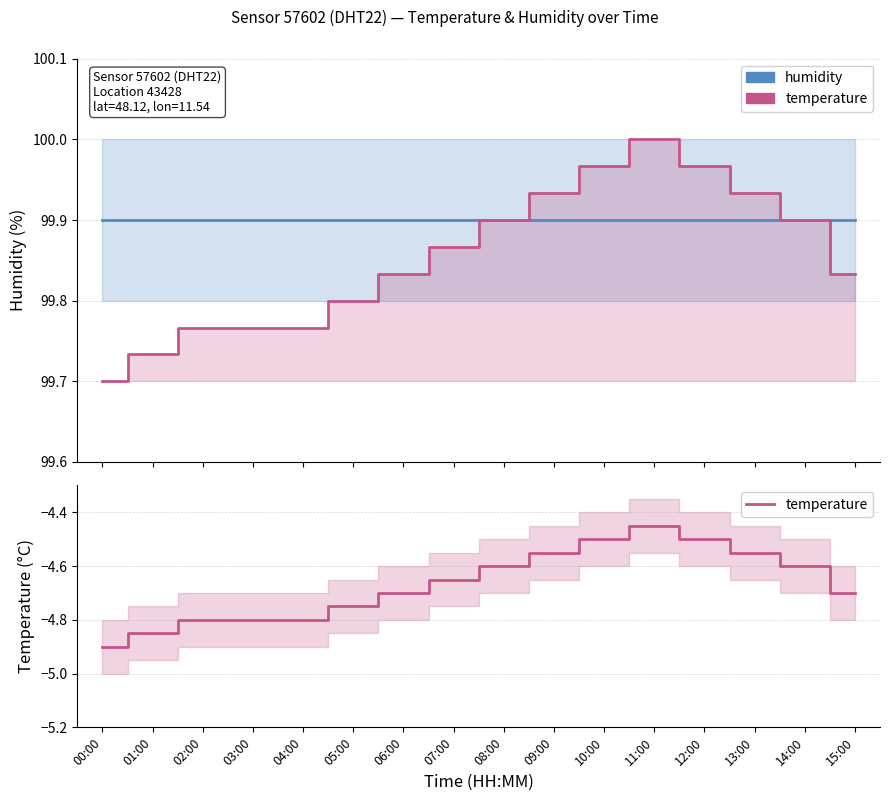

What is the maximum value shown in the chart?

99.9